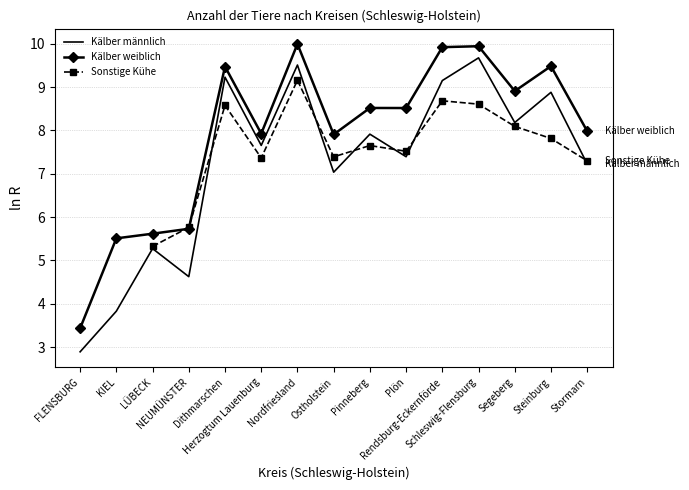

True or false: Kälber weiblich has more than 1 interior local peaks.

True